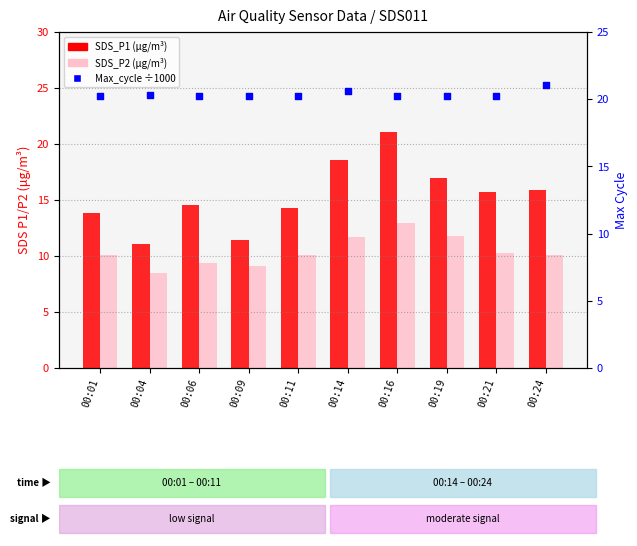

At how many categories does at least one series exceed 12?

10